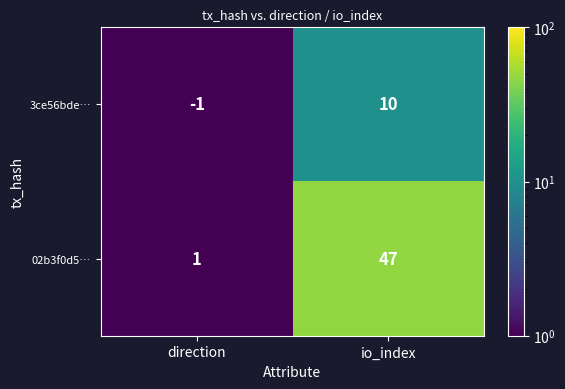

What is the sum of the 02b3f0d5… values at io_index and direction?

48